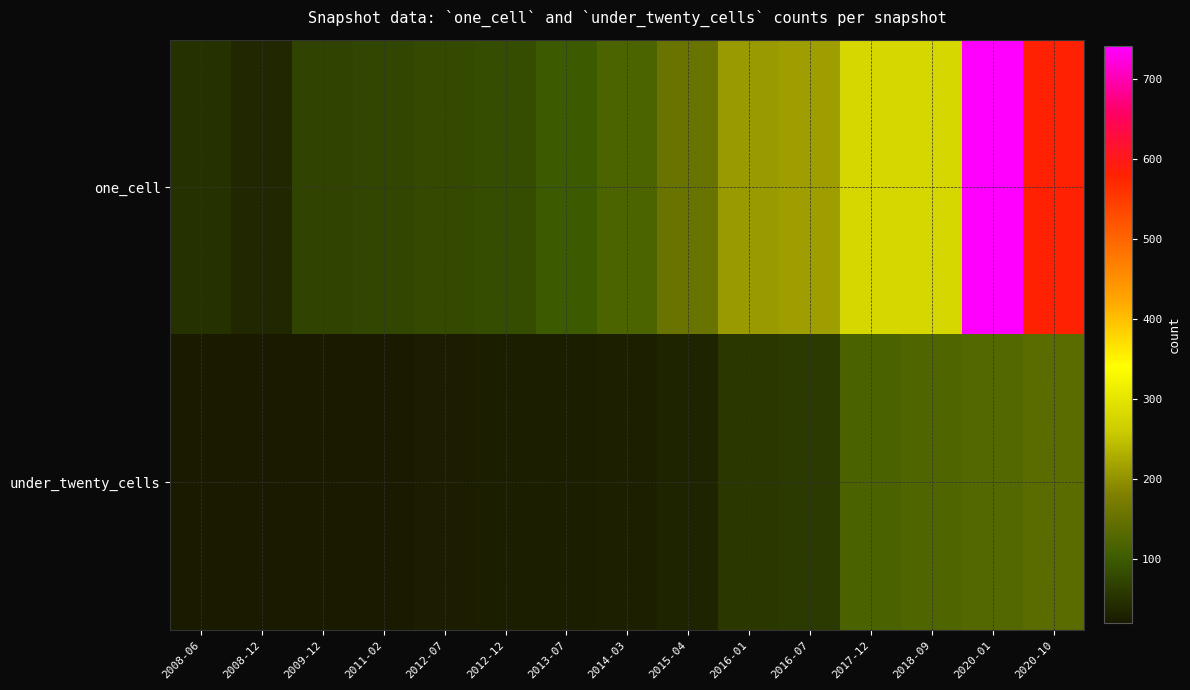

At 2008-12, list the series in order from largest to smallest.

one_cell, under_twenty_cells